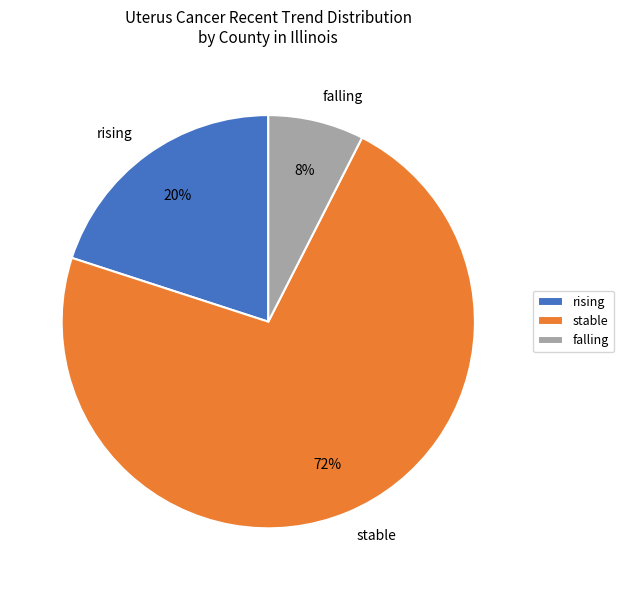

To the nearest percent, what is the combined percentage of falling and stable?

80%